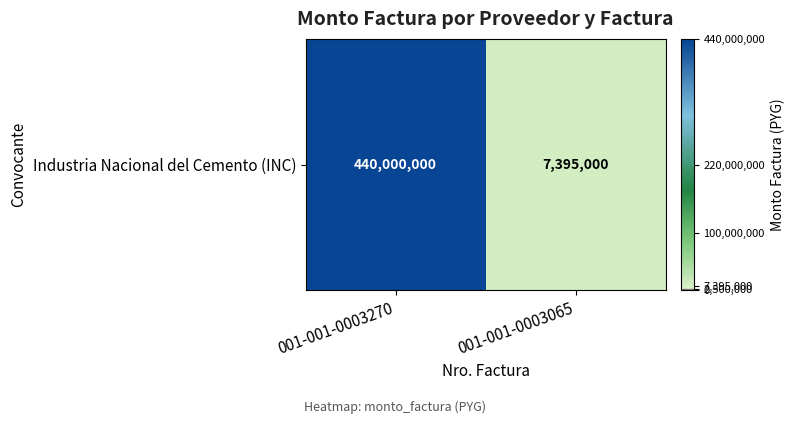

List the labels in order of value, largest first.

001-001-0003270, 001-001-0003065